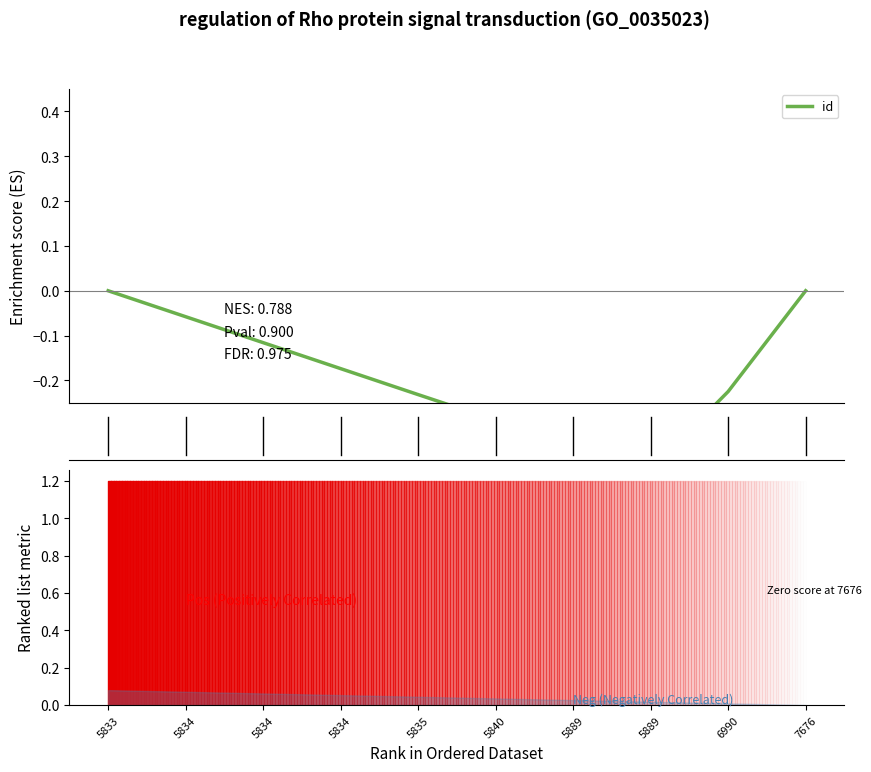

Between 5834 and 6990, which is larger?

5834